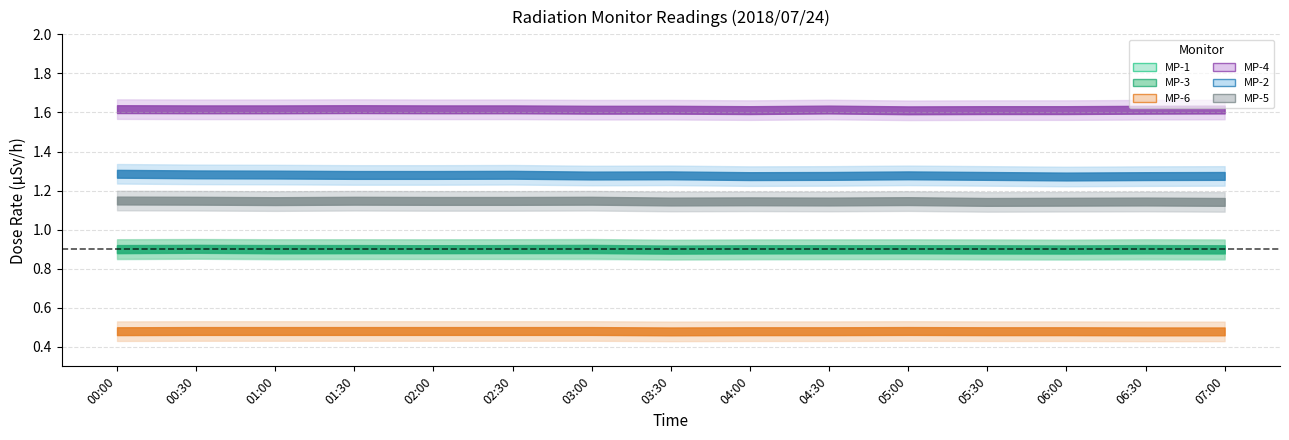

What is the spread (max minus min) of values at 05:30?

1.1